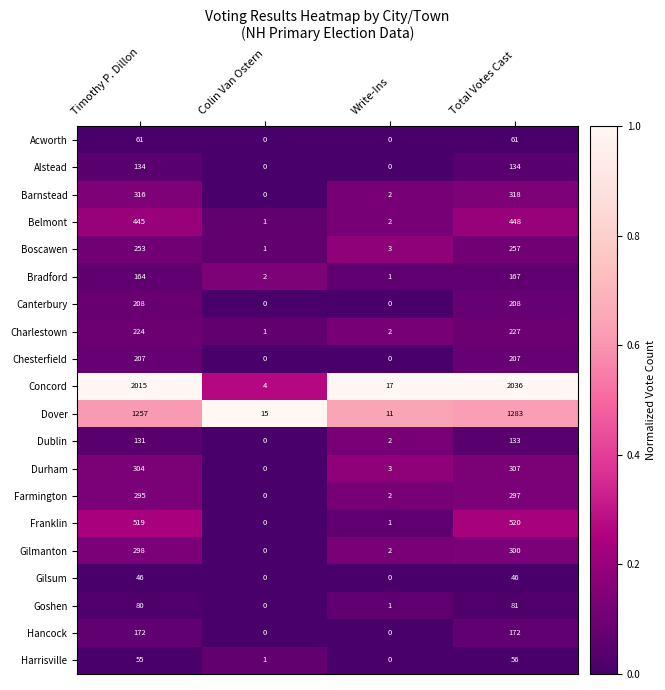

Between Timothy P. Dillon and Write-Ins, which series saw the biggest shift?

Concord